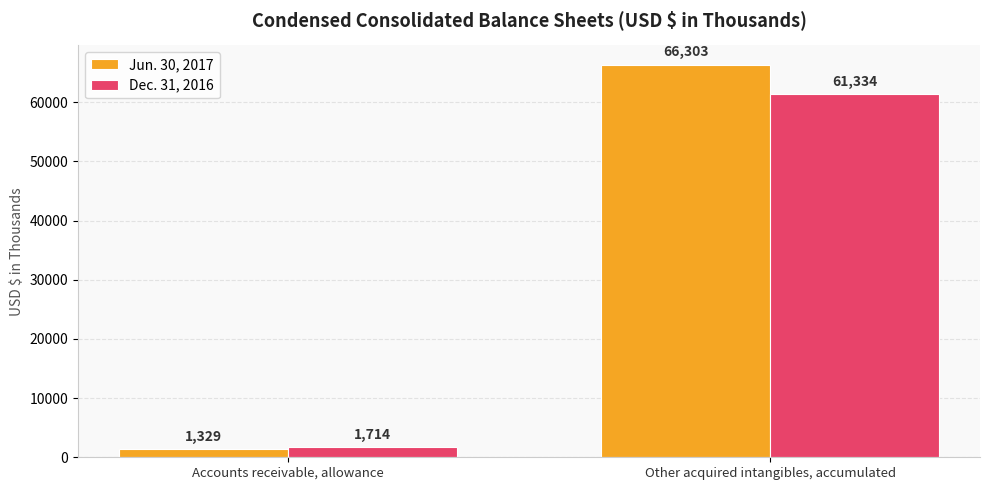

How many series are shown in this chart?

2